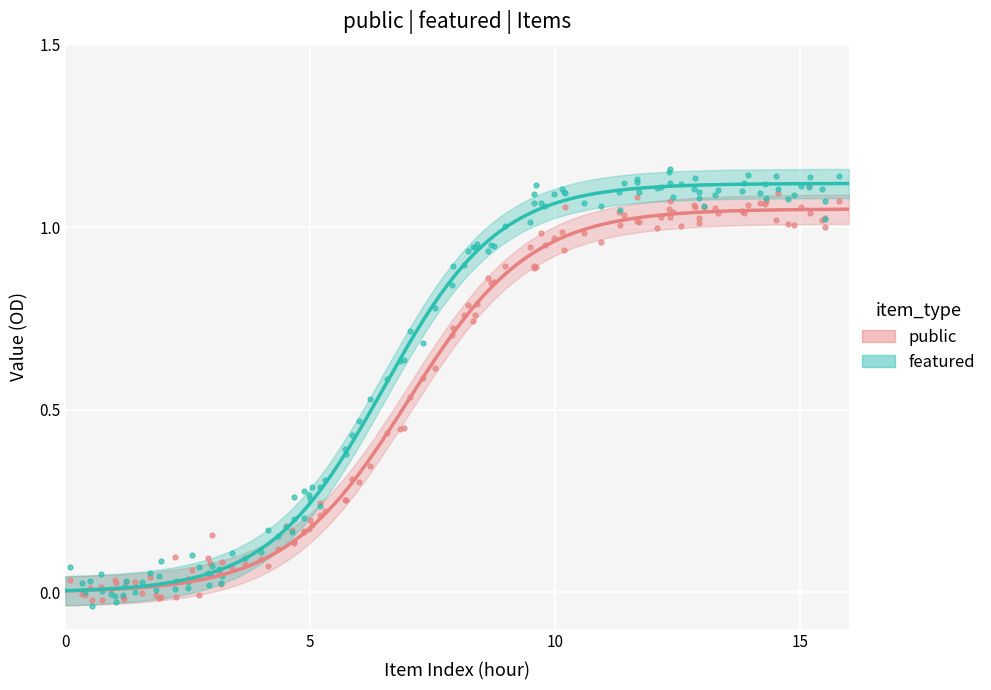

Which series contains the lowest Y value?

featured